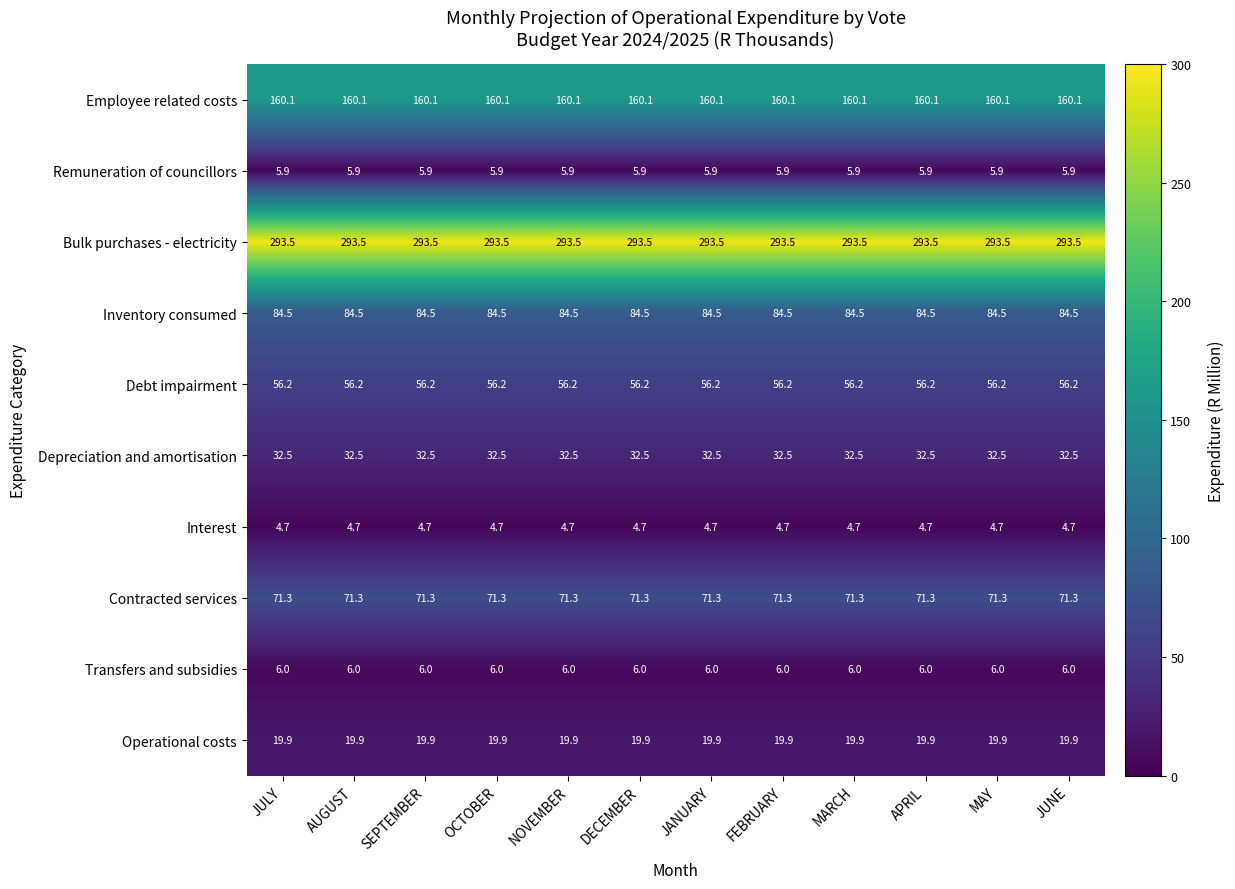

Rank the series by their maximum value, from lowest to highest.

Interest, Remuneration of councillors, Transfers and subsidies, Operational costs, Depreciation and amortisation, Debt impairment, Contracted services, Inventory consumed, Employee related costs, Bulk purchases - electricity